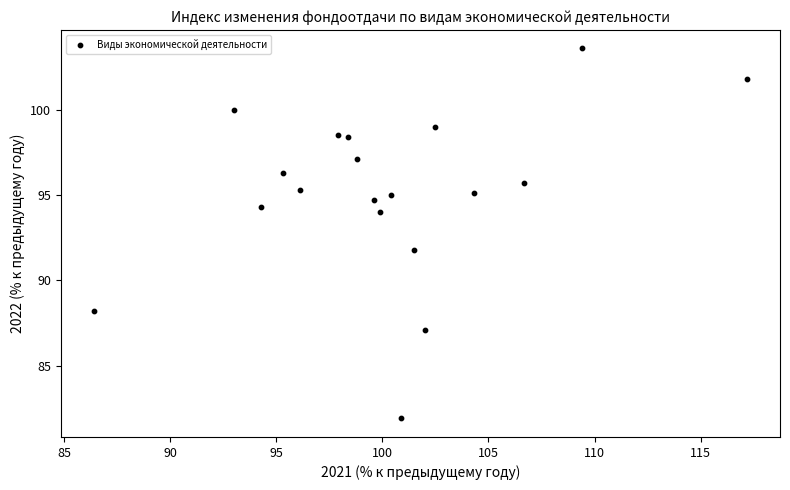

What is the range of Y values (max minus min)?

21.7